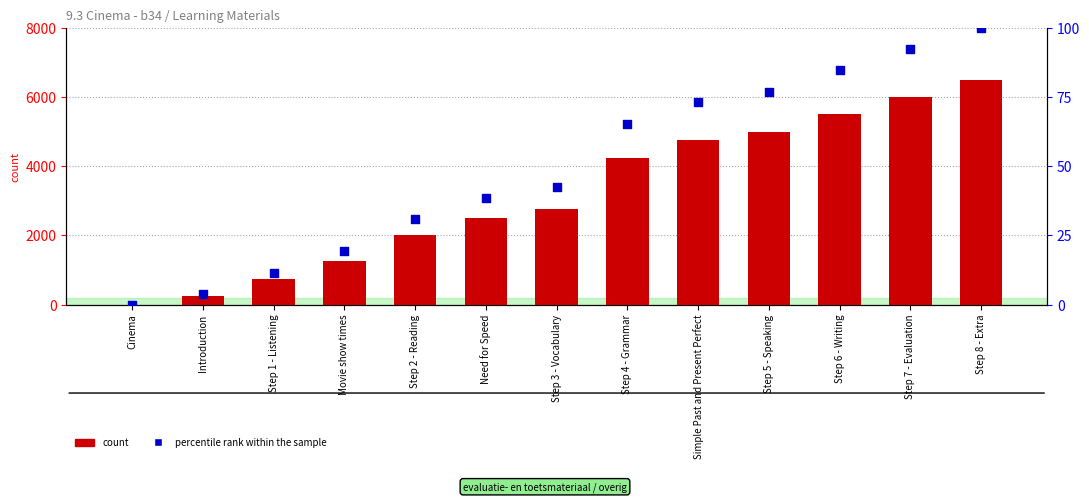

What are all the series names shown in the legend?

count, percentile rank within the sample